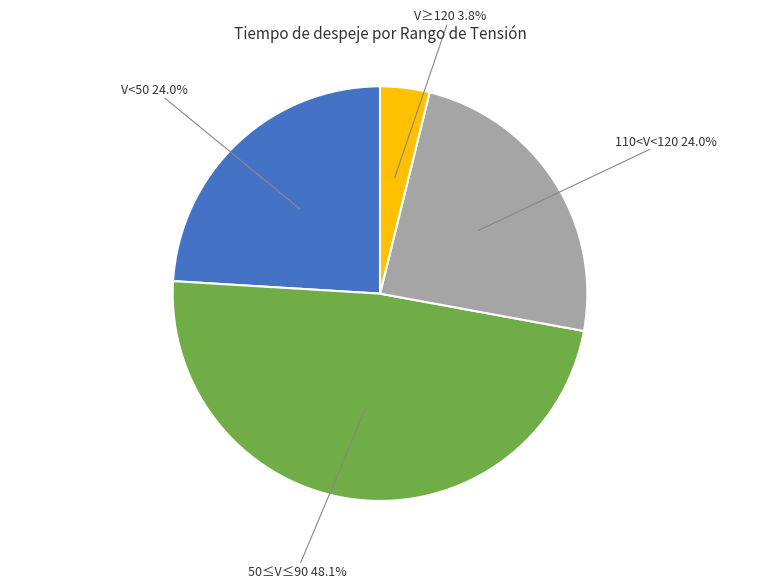

Is there a majority slice in this chart?

No